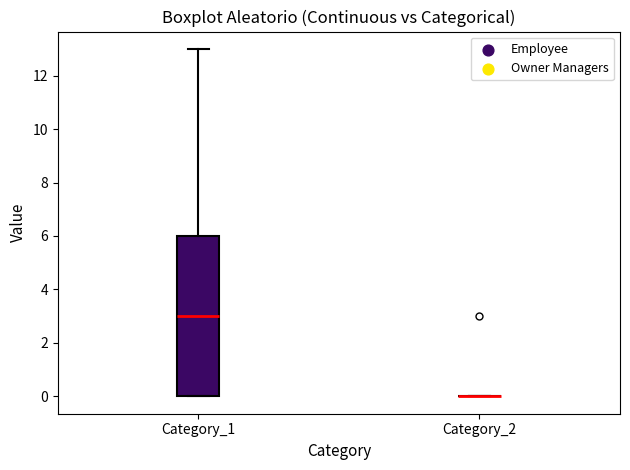

Reading left to right, read every box against the y-axis: the position of its median line, the range the box covers, and the ends of its whiskers. The values are not printed on the chart, so give them approximately, as read against the axis.

Category_1: median 3, box 0 to 6, whiskers 0 to 13
Category_2: box collapsed to a line at 0, whiskers 0 to 0